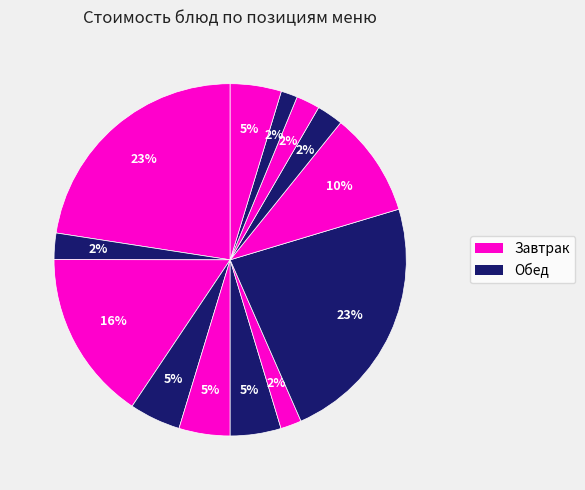

Rank the categories by value from lowest to highest.

Хлеб ржаной, Суп картофельный, Хлеб пшеничный, Чай с лимоном (завтрак), Чай с лимоном (обед), Салат свекольный, Яблоки (завтрак), Яблоки (обед), Яйцо, Макароны отварные, Бутерброд с маслом, Каша гречневая молочная, Куры отварные